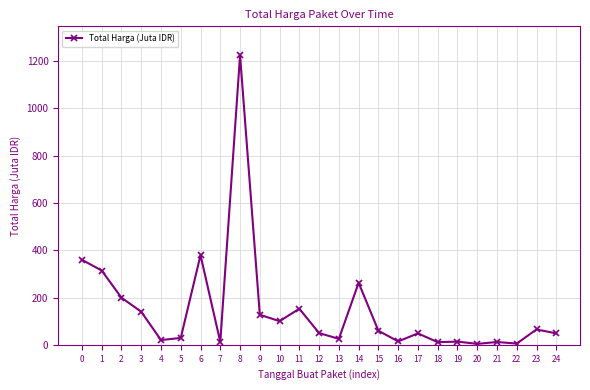

The chart shows a value of 612.2 at 0. True or false?

False